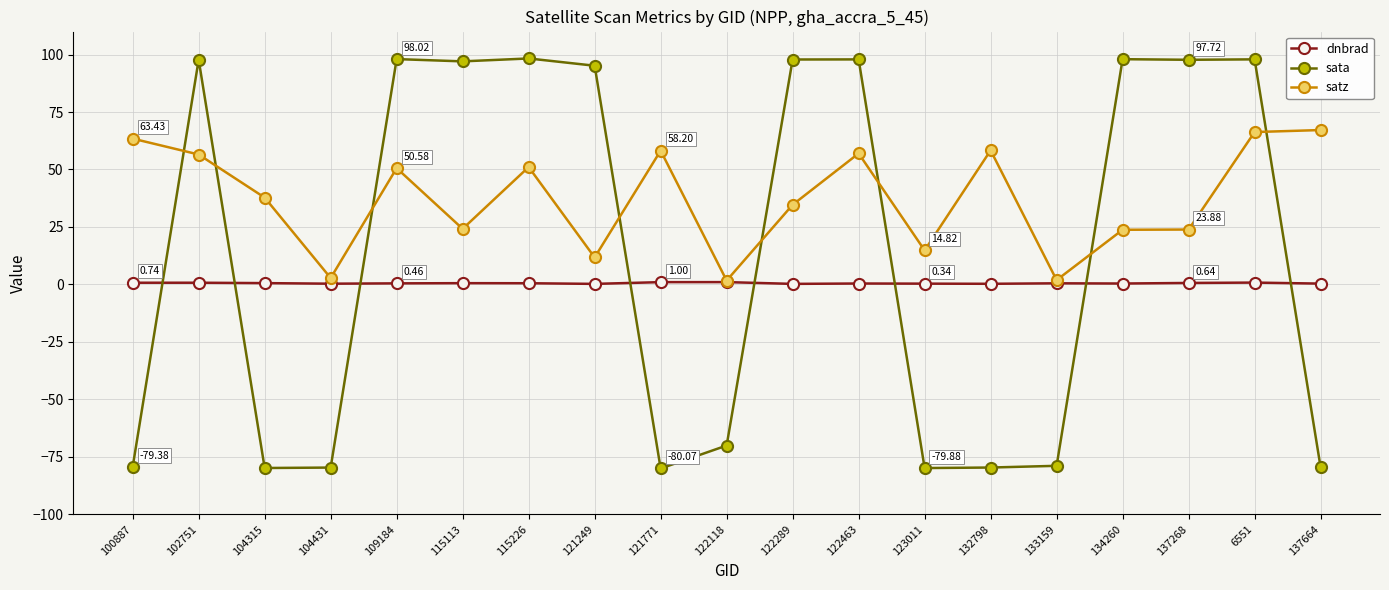

Which series ends up on top after the final intersection of dnbrad and sata?

dnbrad